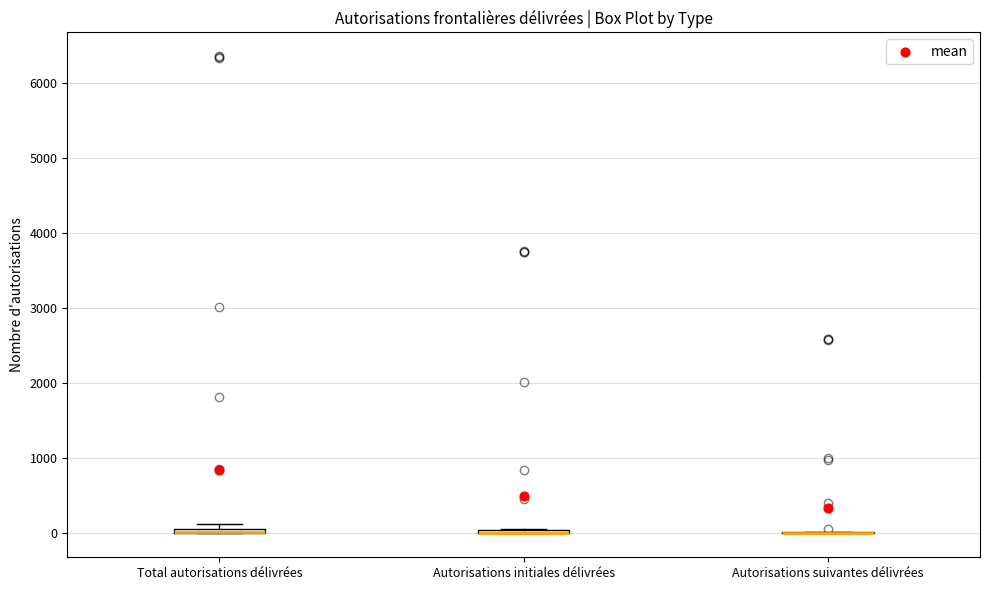

Where is the lower edge of the box for Total autorisations délivrées on the y-axis? The values are not printed on the chart, so give them approximately, as read against the axis.

0